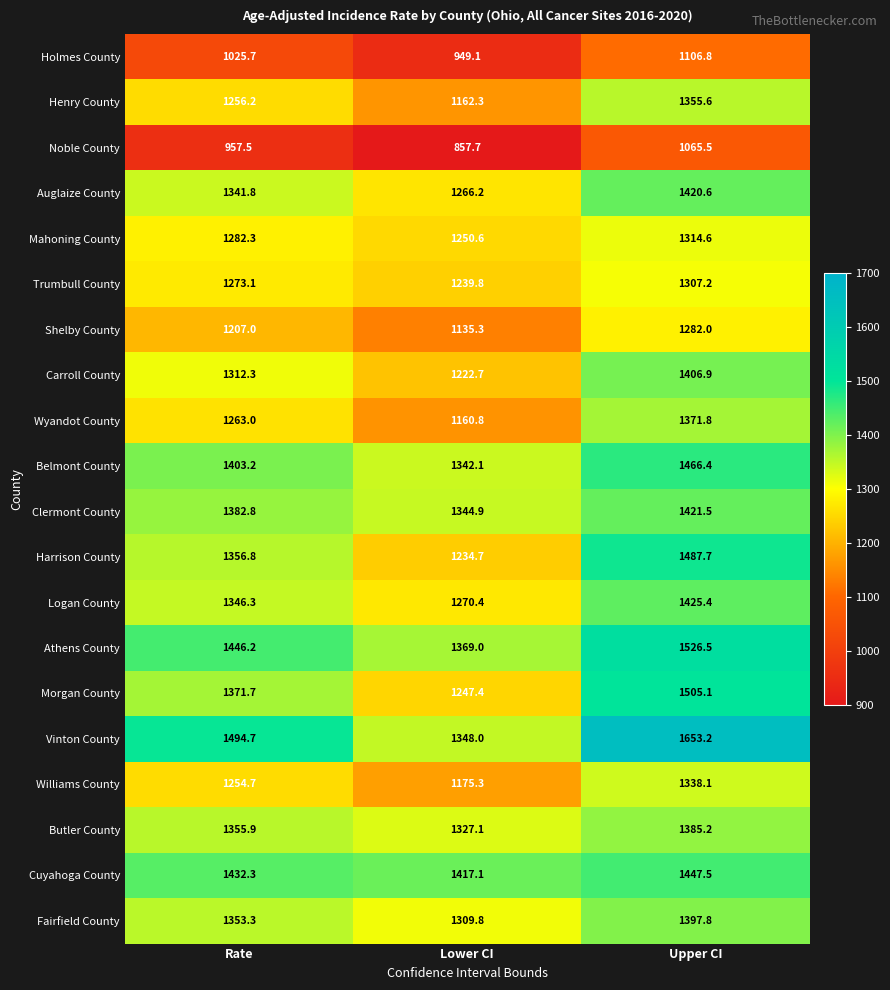

Between Lower CI and Upper CI, which series saw the biggest shift?

Vinton County